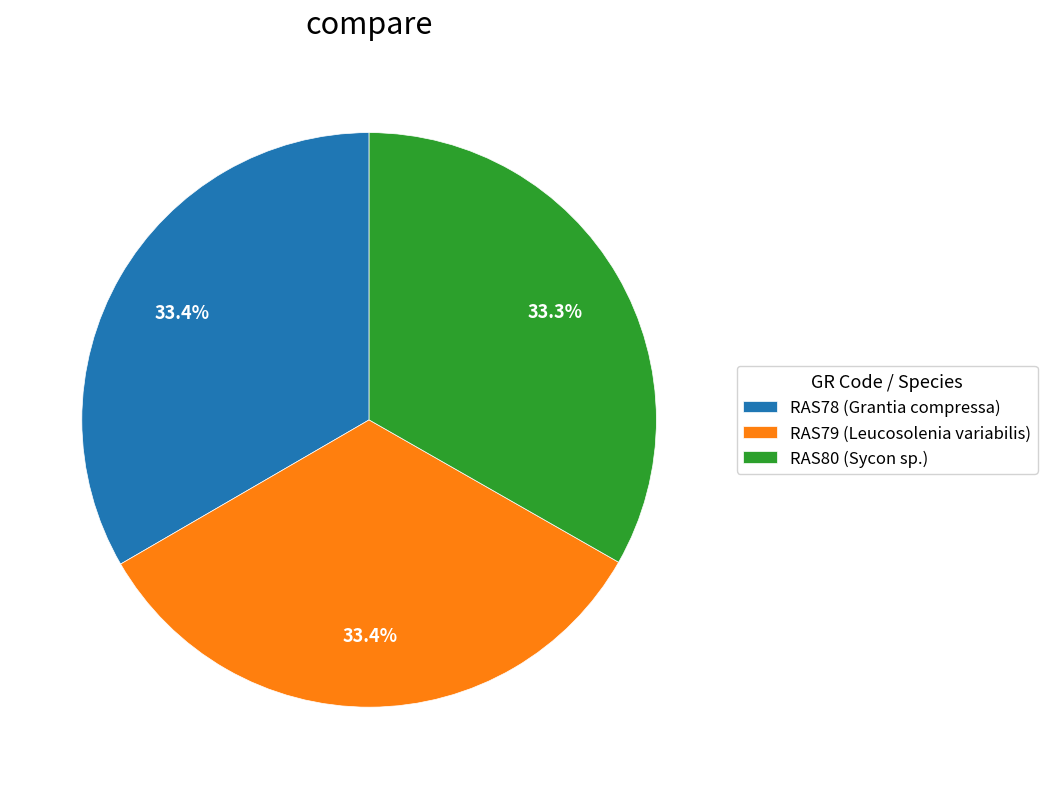

True or false: RAS80 (Sycon sp.) accounts for 33% of the total.

True